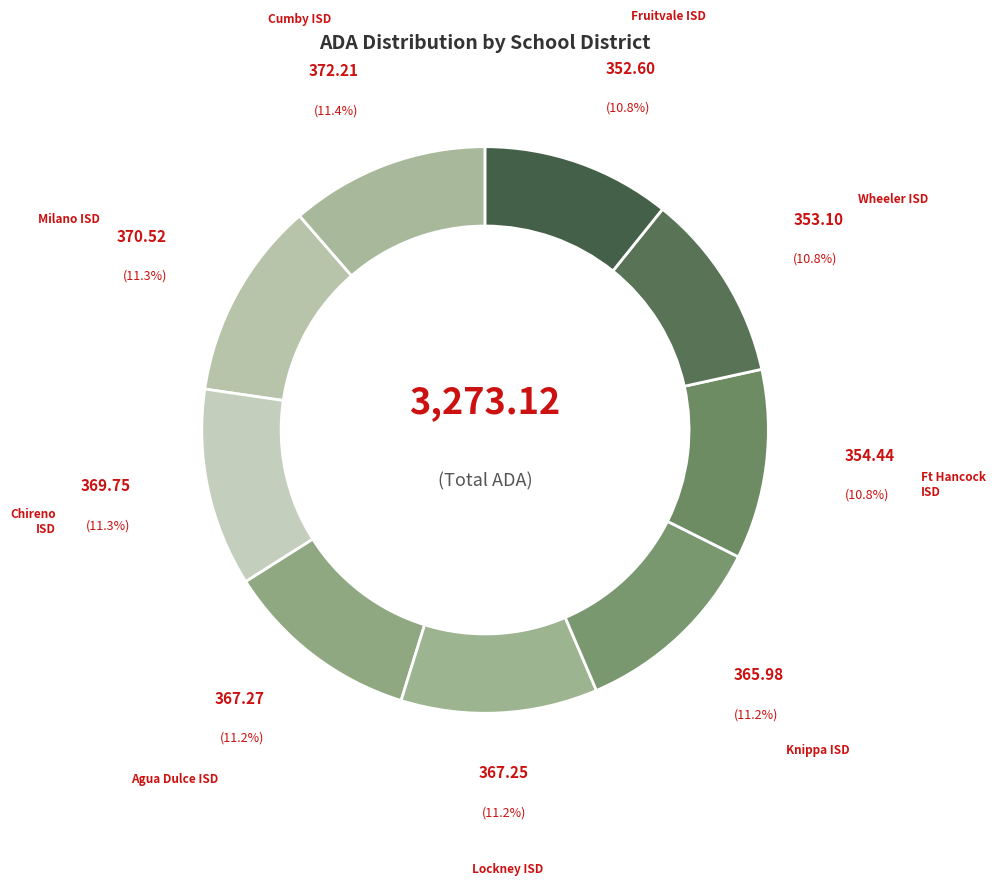

Count the number of slices in the pie.

9